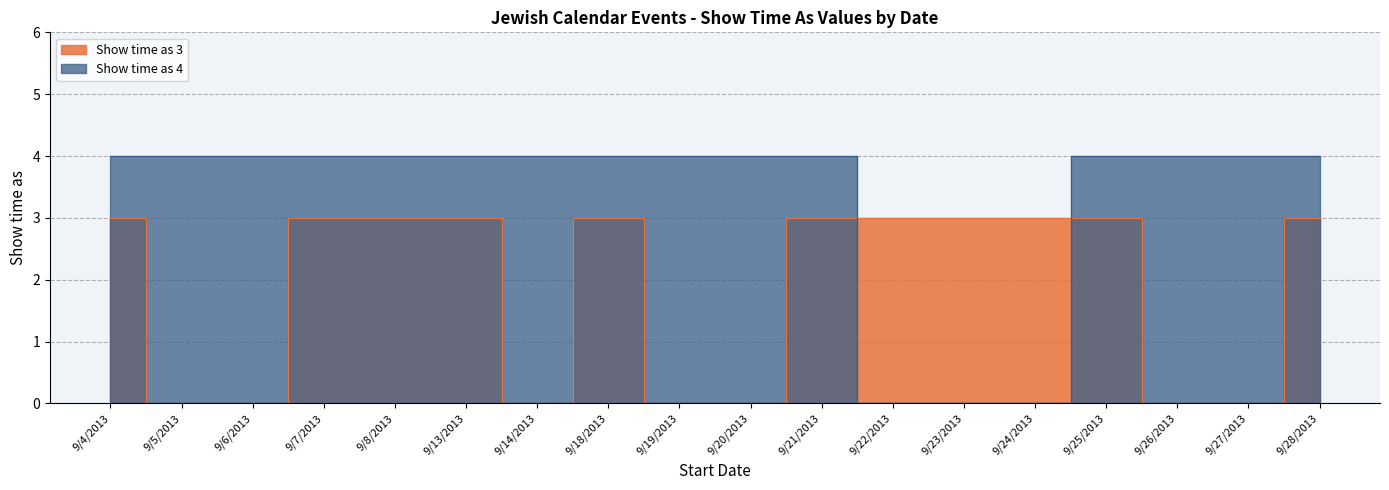

Between 9/24/2013 and 9/27/2013, which series saw the biggest shift?

Show time as 4